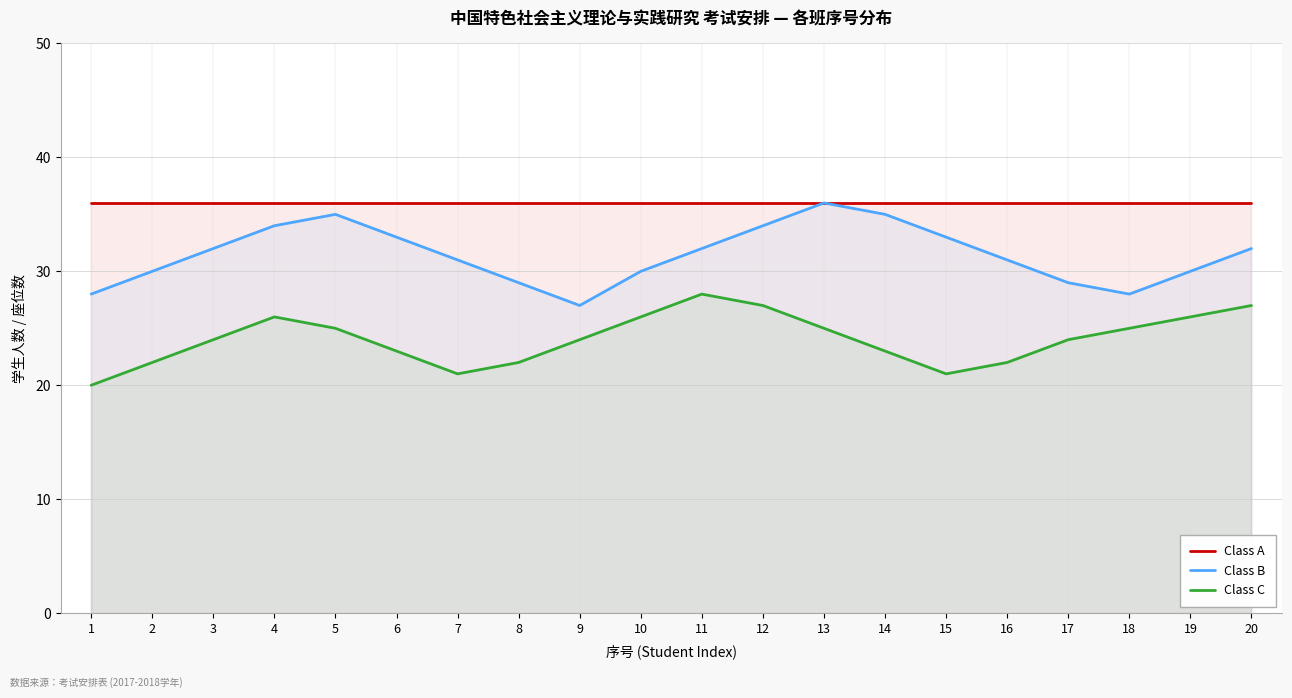

The value of Class A at 7 is 63. True or false?

False